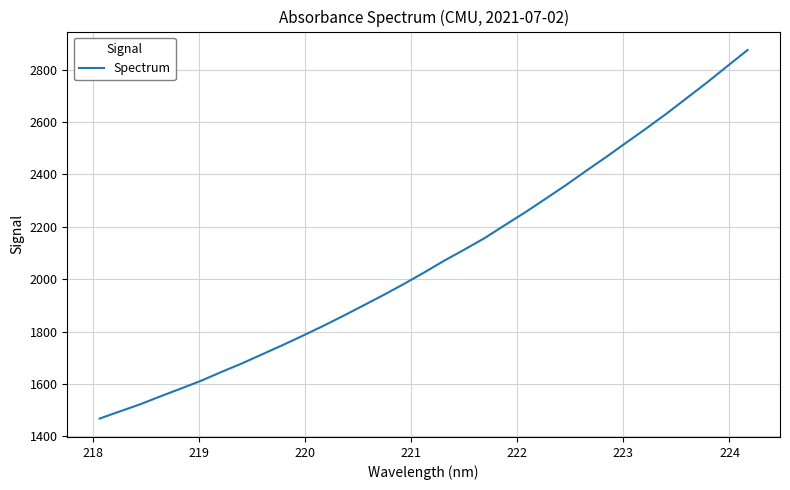

What is the maximum value shown in the chart?

2875.0